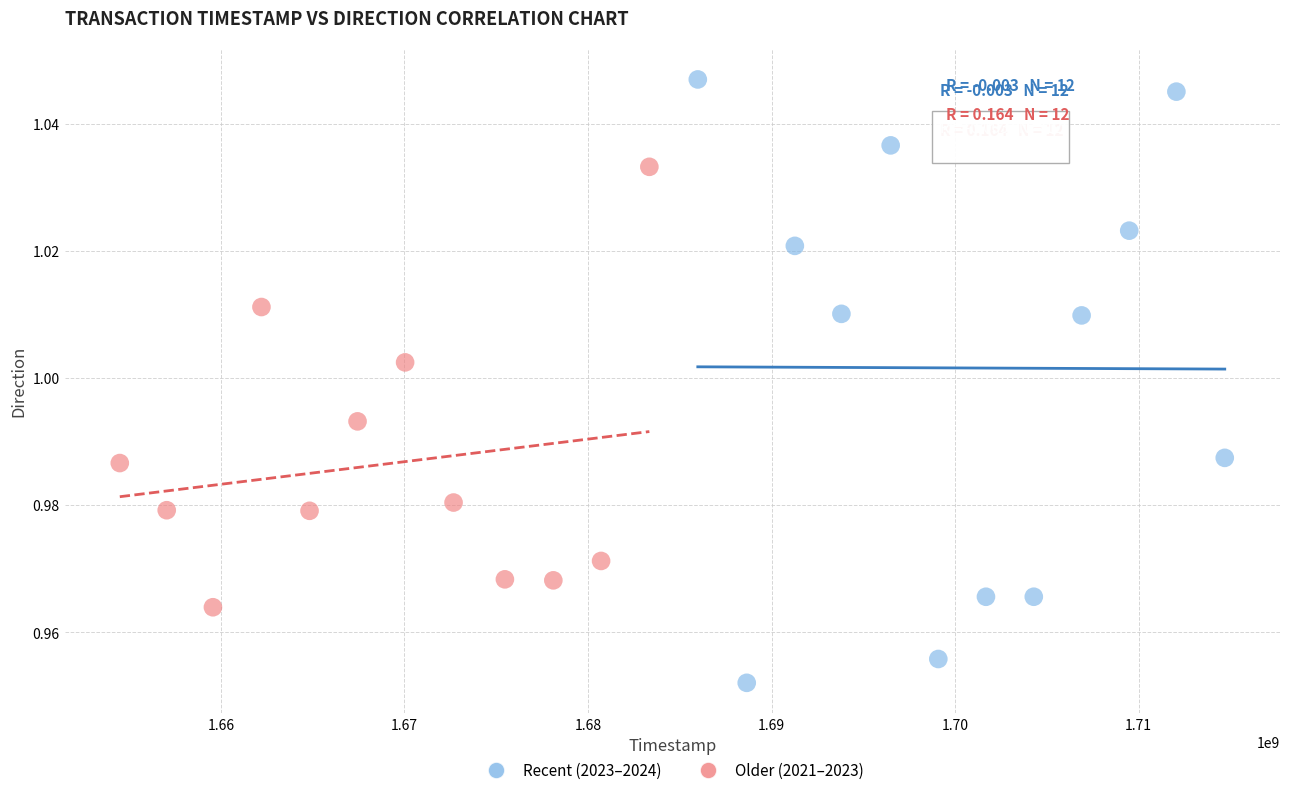

What are all the series names shown in the legend?

Recent (2023–2024), Older (2021–2023)